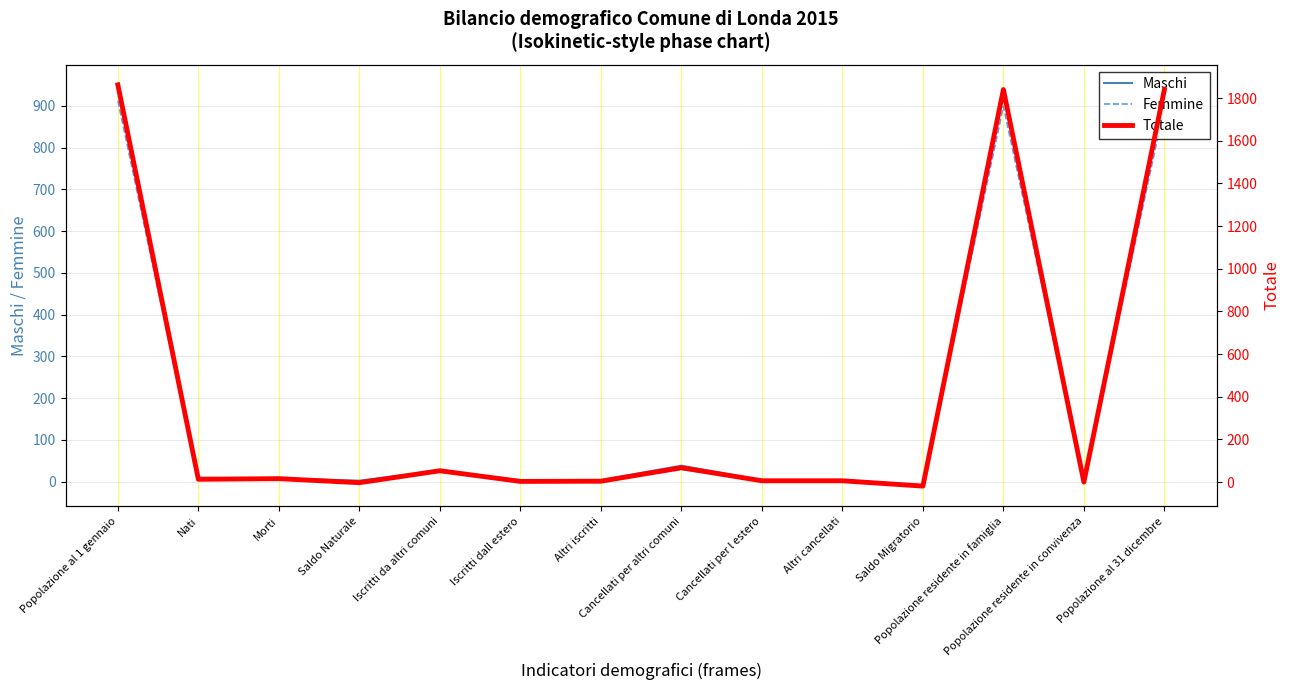

How many data points in Femmine are less than 4?

6